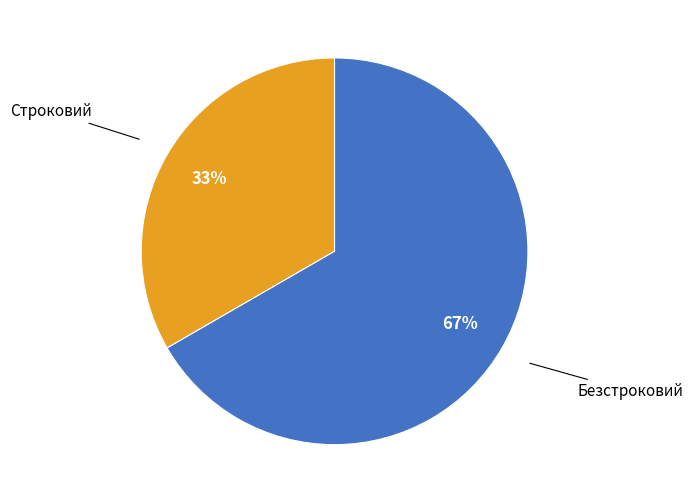

How many slices are in this pie chart?

2